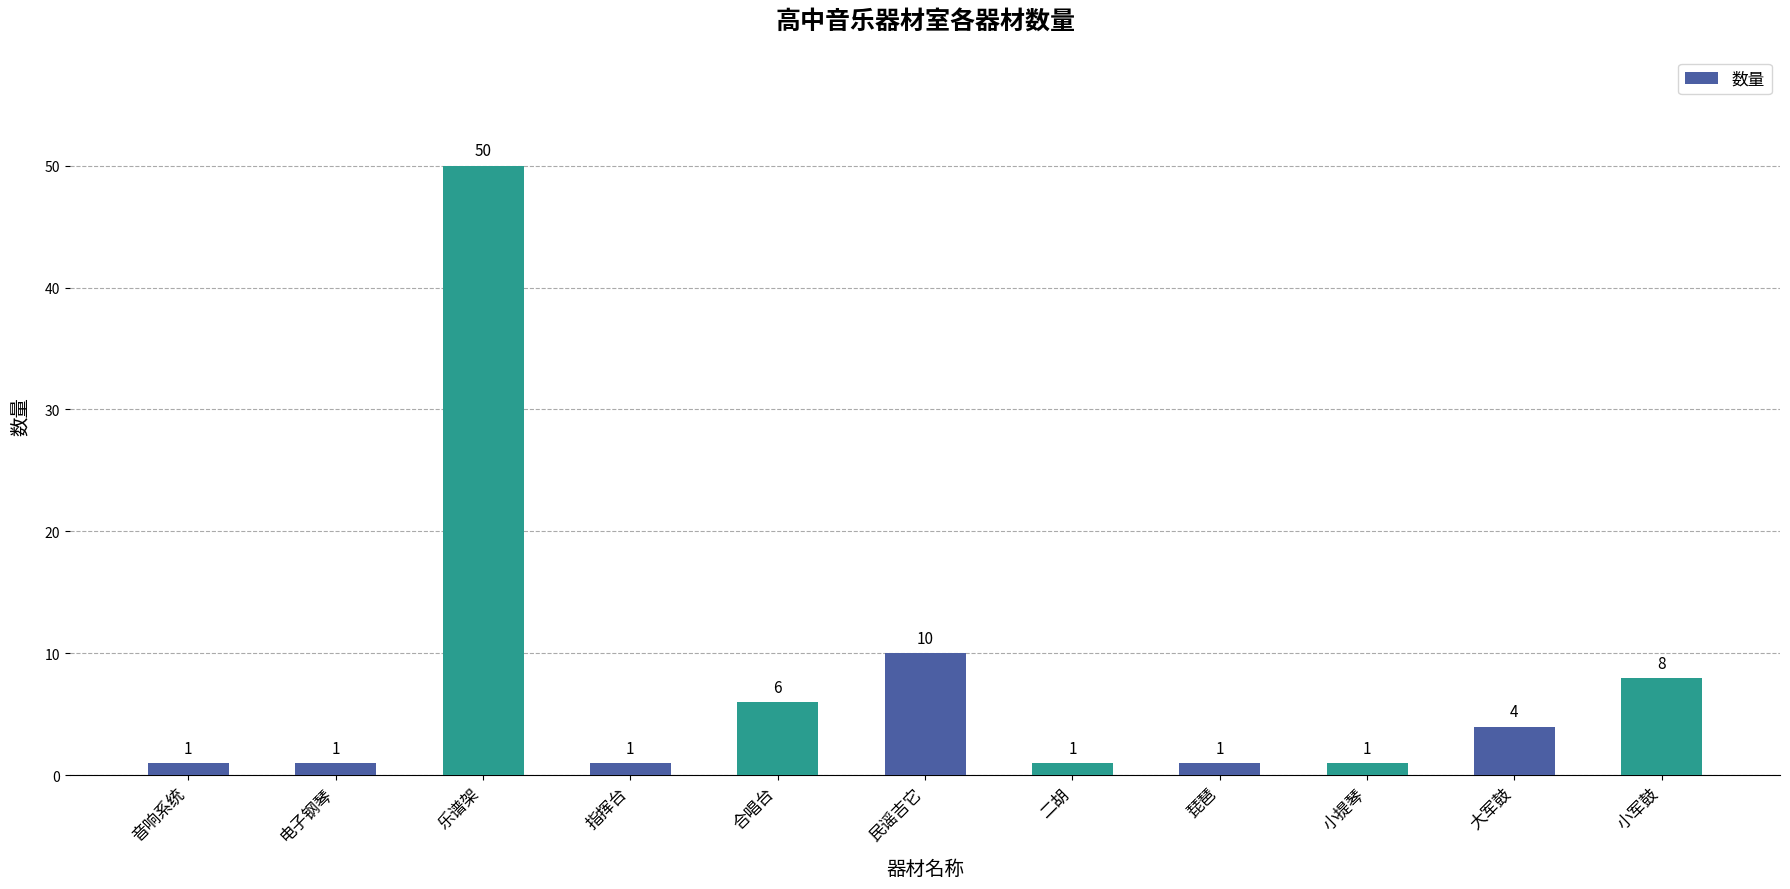

Between 二胡 and 乐谱架, which is larger?

乐谱架